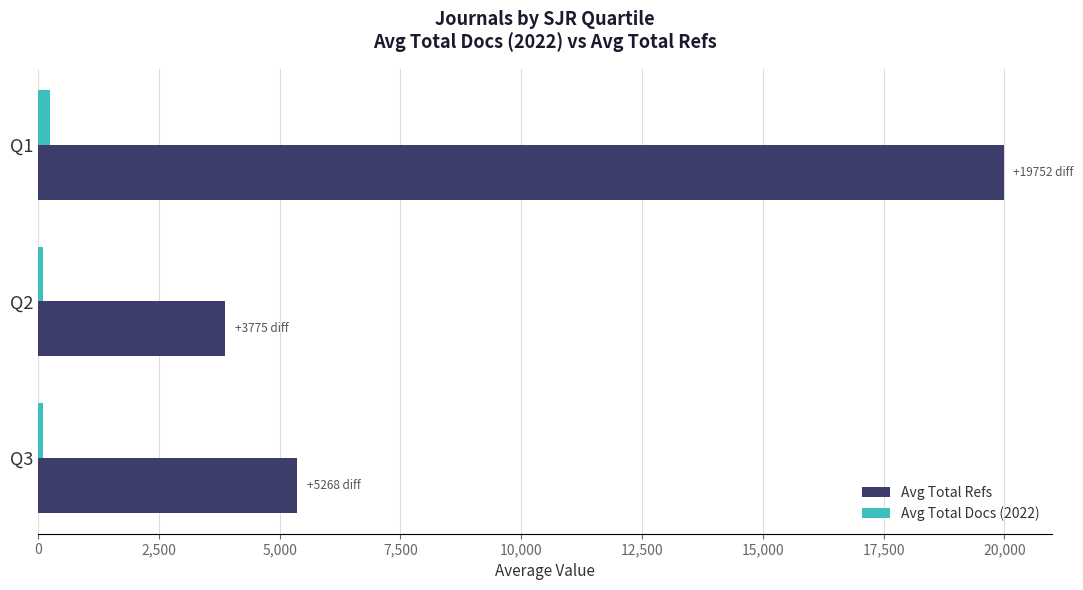

What is the sum of all Avg Total Docs (2022) values?

425.4